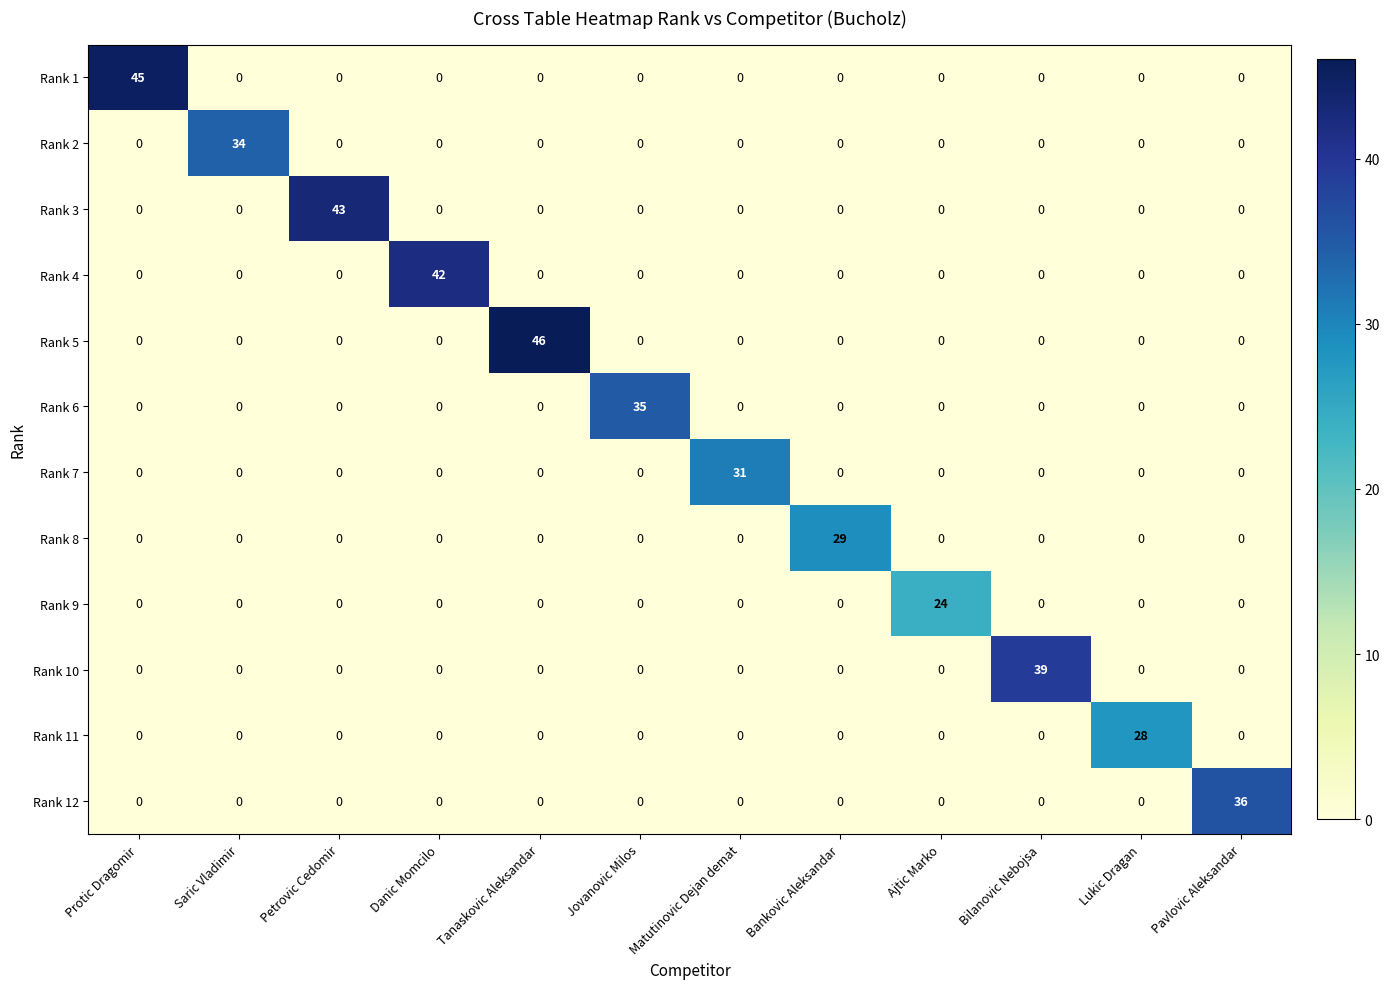

What is the spread (max minus min) of values at Lukic Dragan?

28